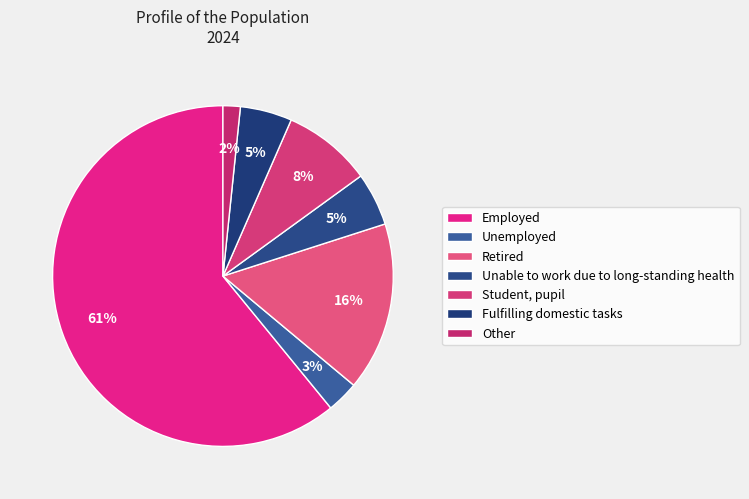

What is the largest slice in the pie chart?

Employed